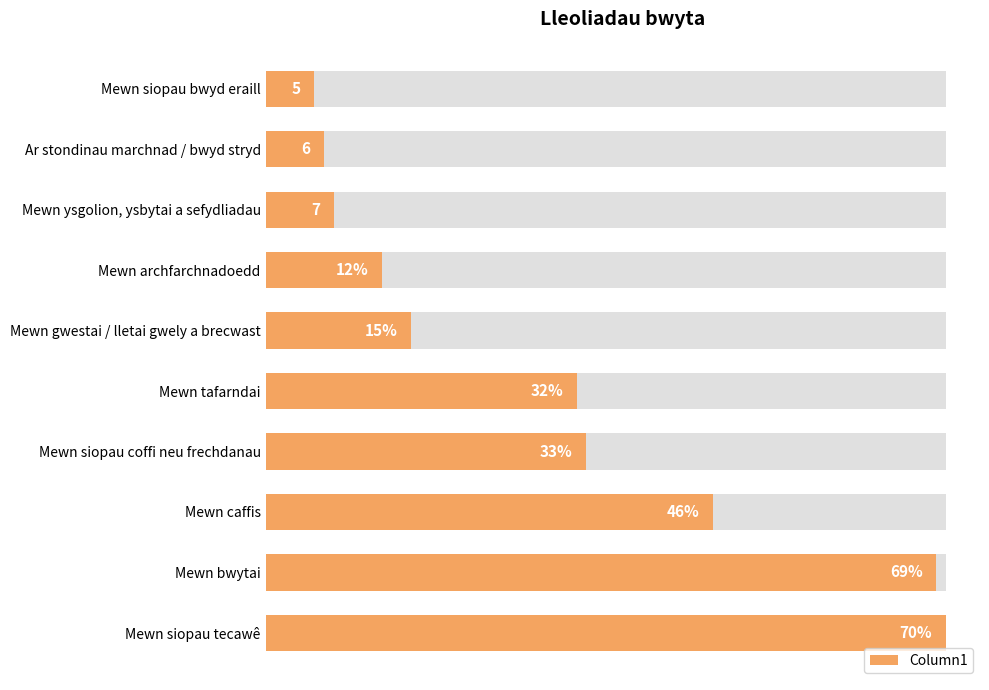

What value does the data have at Mewn tafarndai, to the nearest 5?

30